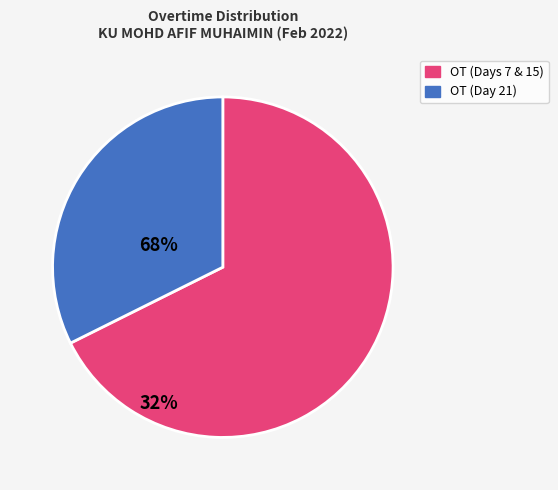

Is there any slice that represents more than half of the pie?

Yes